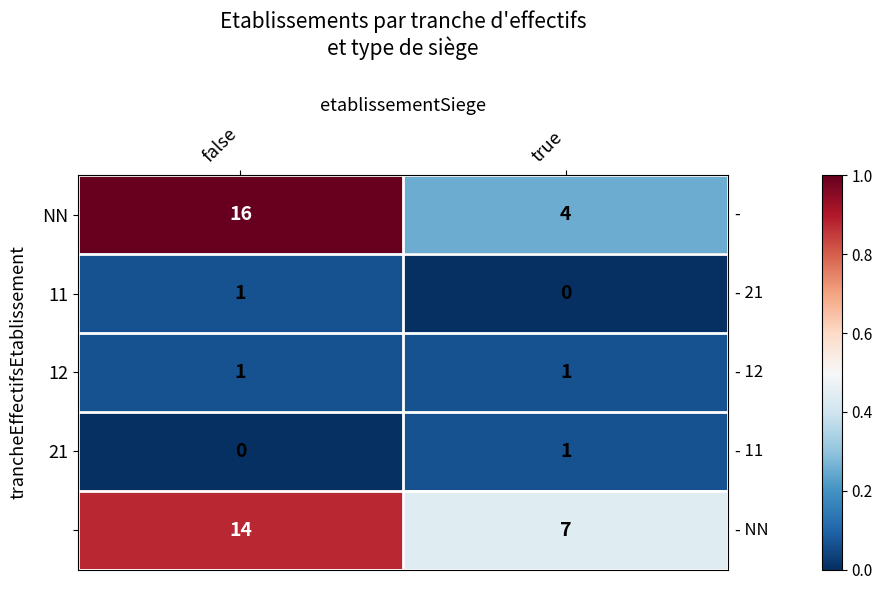

Which label corresponds to the largest value in the chart?

false